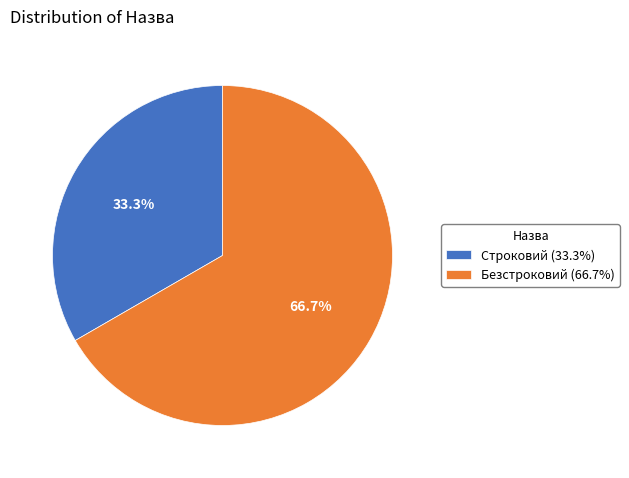

The Строковий slice represents 33% of the pie. True or false?

True